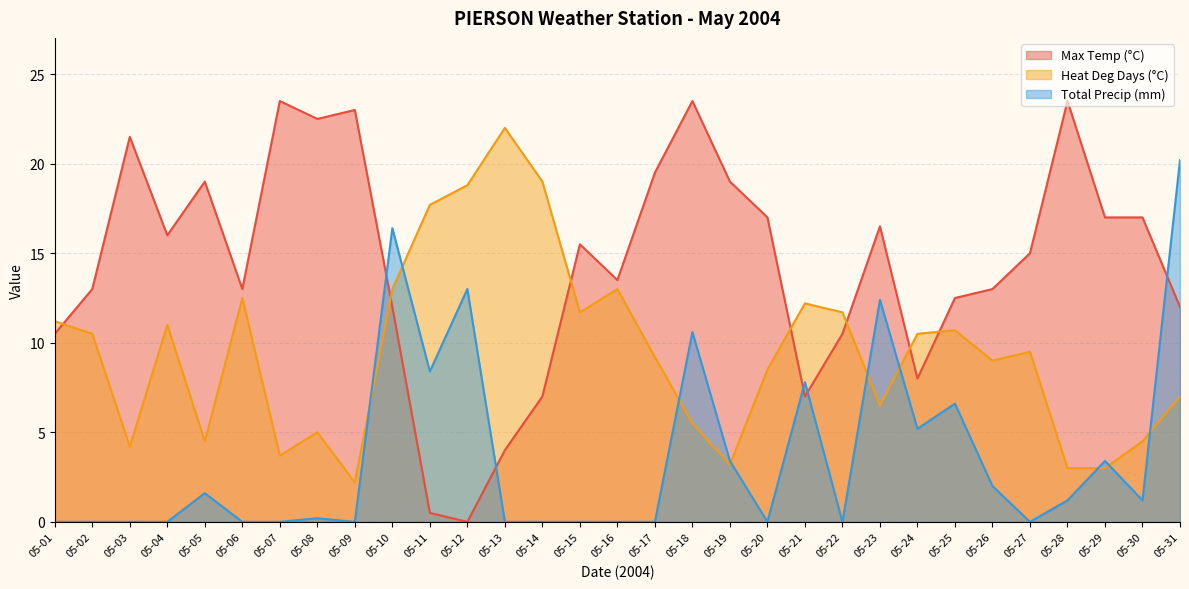

What is the value of the Max Temp (°C) point at the 21st from the left?

7.0